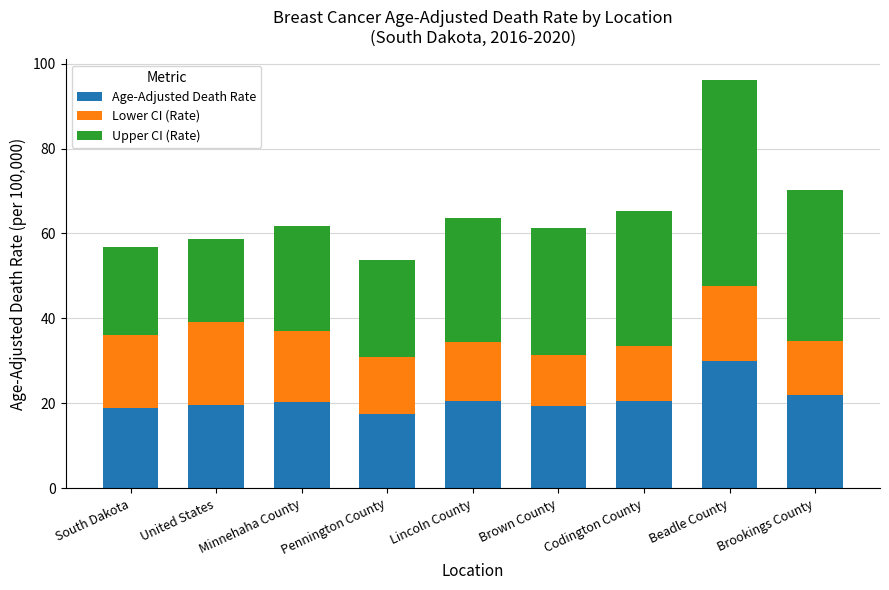

At which category is the sum across all series the highest?

Beadle County